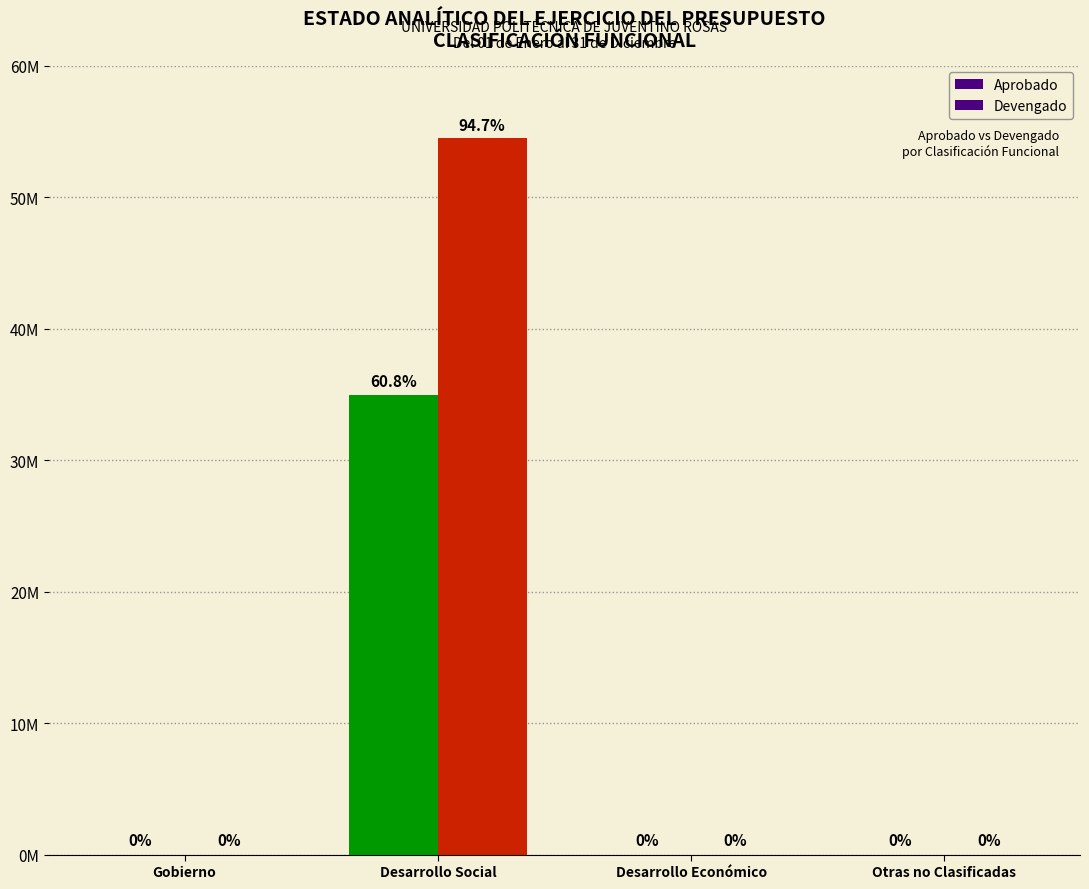

Which category has the lowest value in the Aprobado series?

Gobierno